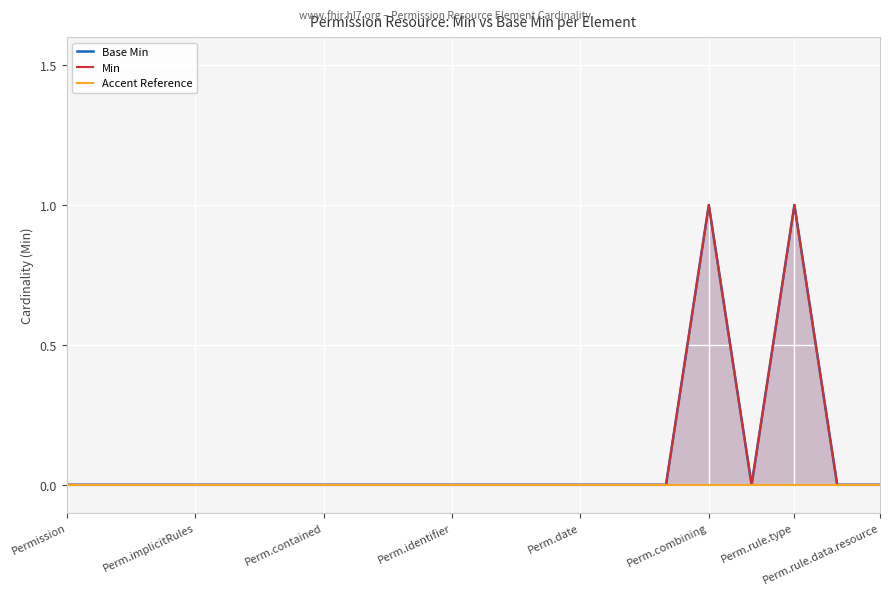

At Perm.rule.type, list the series in order from largest to smallest.

Base Min, Min, Accent Reference